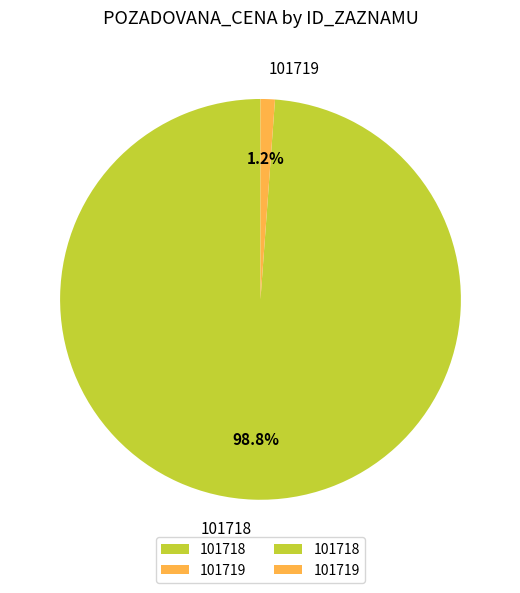

Rank the categories by value from highest to lowest.

101718, 101719